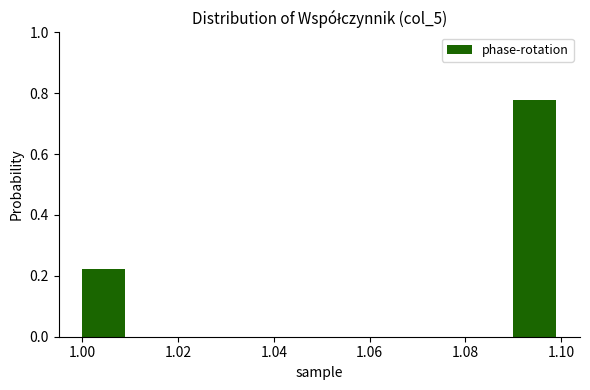

Reading left to right, list every bar in this chart as the range it spans on the x-axis followed by its height. The values are not printed on the chart, so give them approximately, as read against the axis.

1.00 to 1.01: 0.22
1.01 to 1.02: 0
1.02 to 1.03: 0
1.03 to 1.04: 0
1.04 to 1.05: 0
1.05 to 1.06: 0
1.06 to 1.07: 0
1.07 to 1.08: 0
1.08 to 1.09: 0
1.09 to 1.10: 0.78